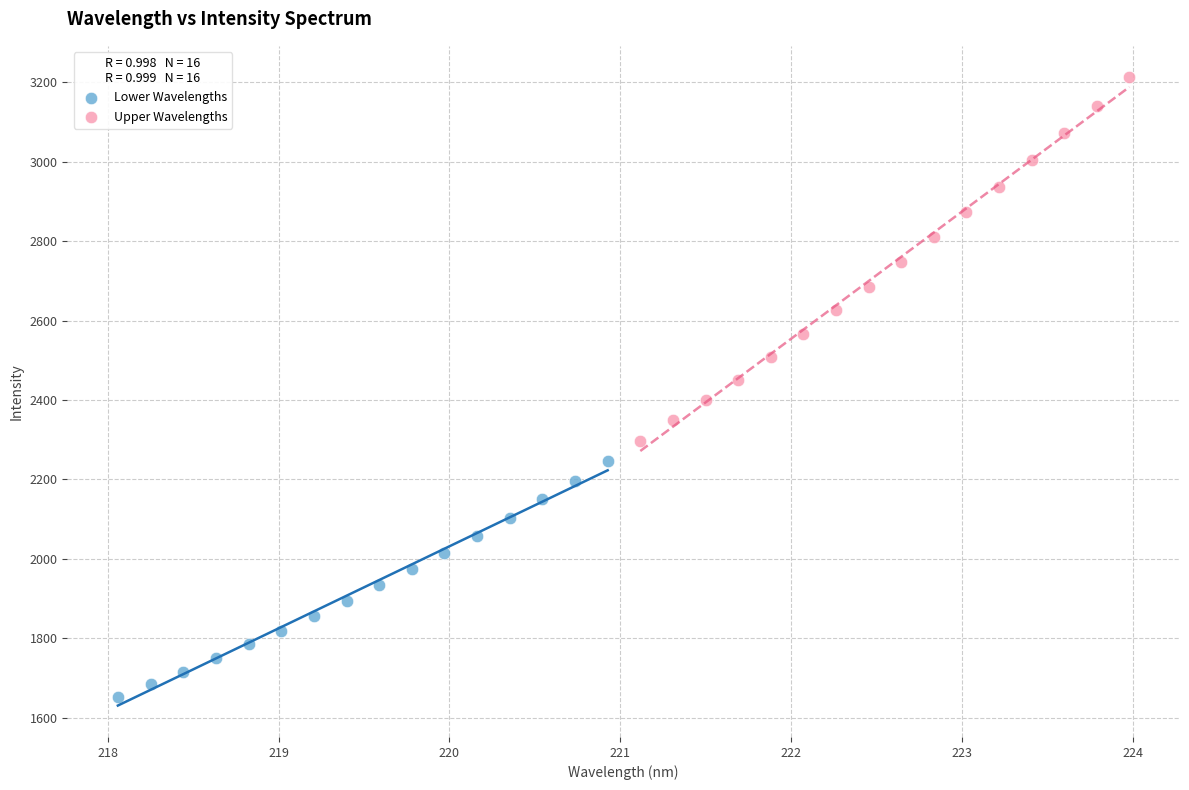

Which series reaches the minimum Y coordinate?

Lower Wavelengths